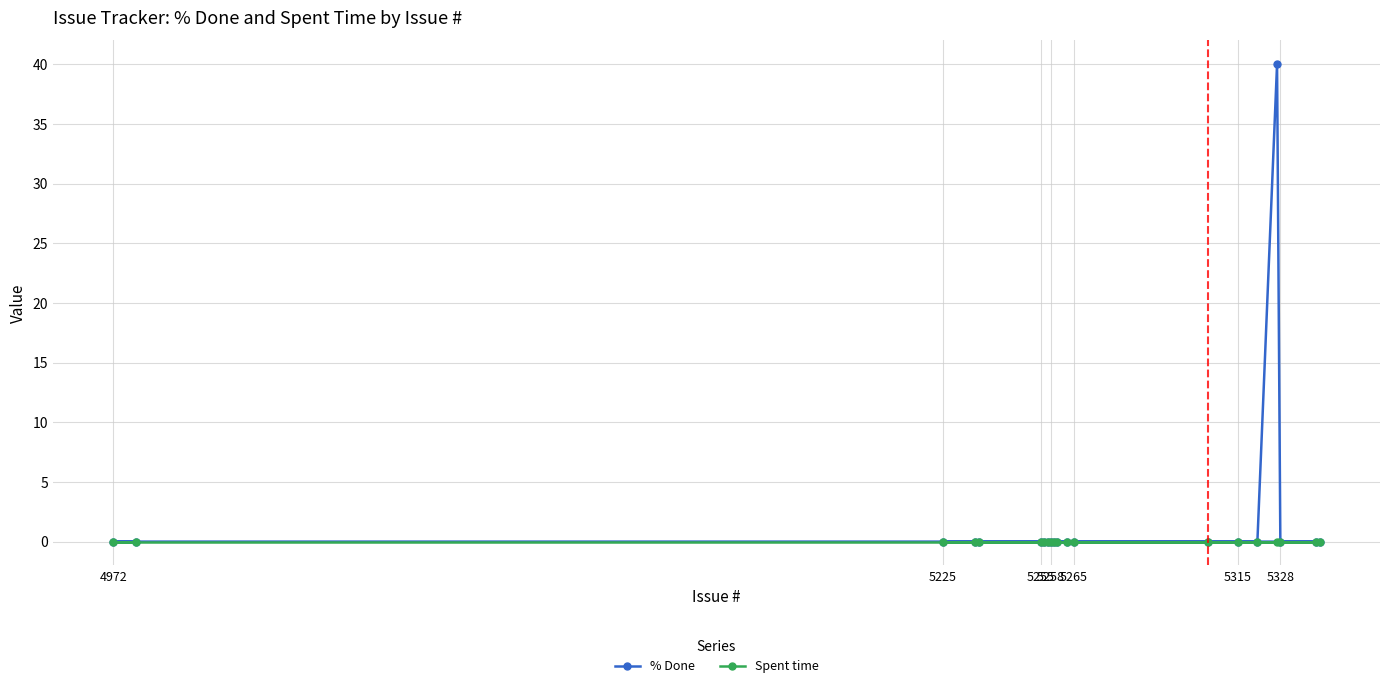

The Spent time series shows 0 at 5255. True or false?

True